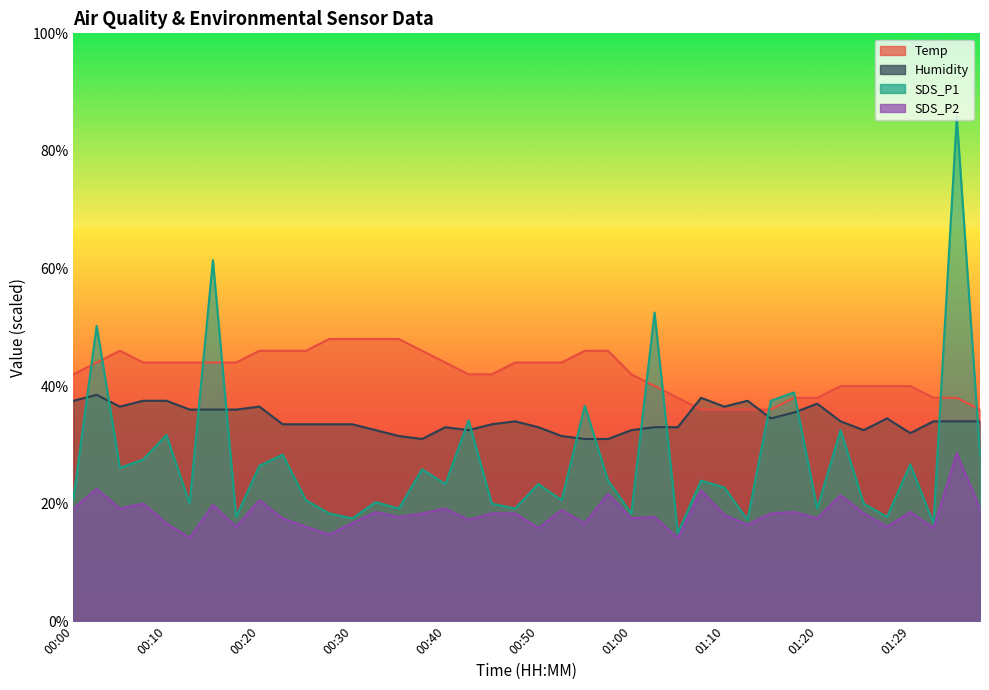

What is the maximum value shown in the chart?

85.8